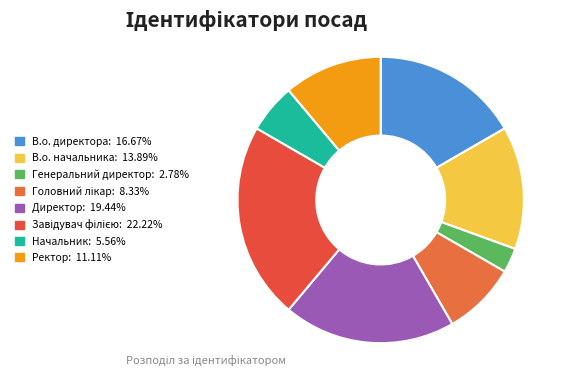

What is the largest slice in the pie chart?

Завідувач філією